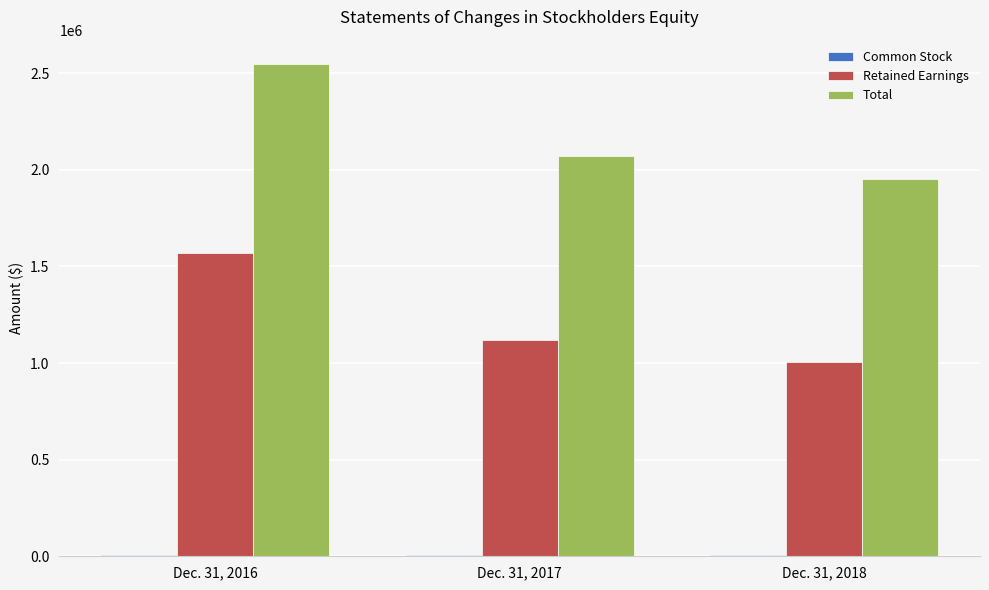

Is the value of Total at Dec. 31, 2016 greater than the value of Retained Earnings at Dec. 31, 2018?

Yes